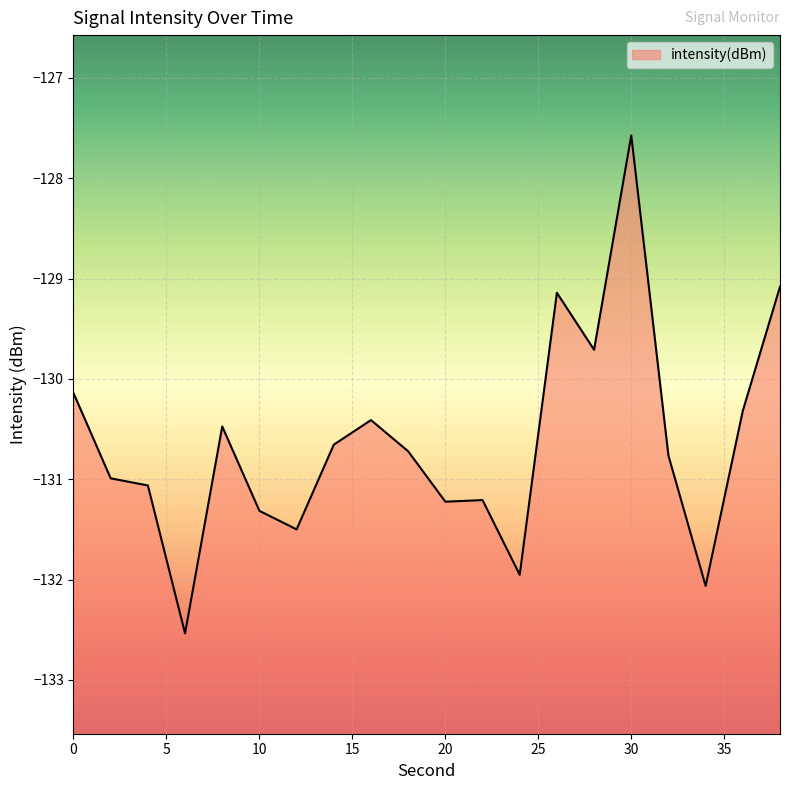

List the labels in order of value, largest first.

30, 38, 26, 28, 0, 36, 16, 8, 14, 18, 32, 2, 4, 22, 20, 10, 12, 24, 34, 6